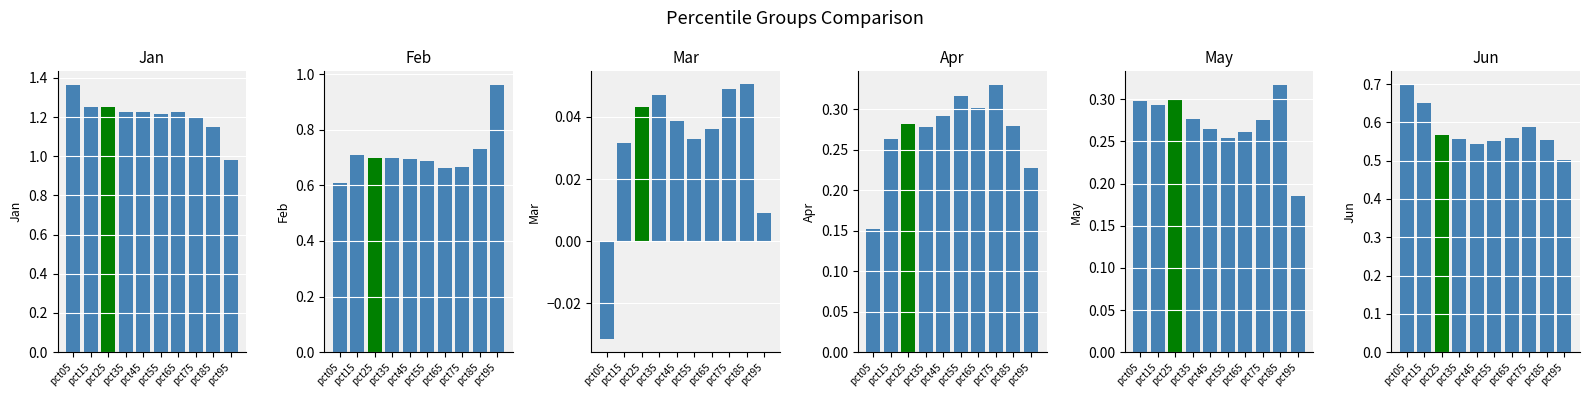

At which category is the sum across all series the highest?

pct15